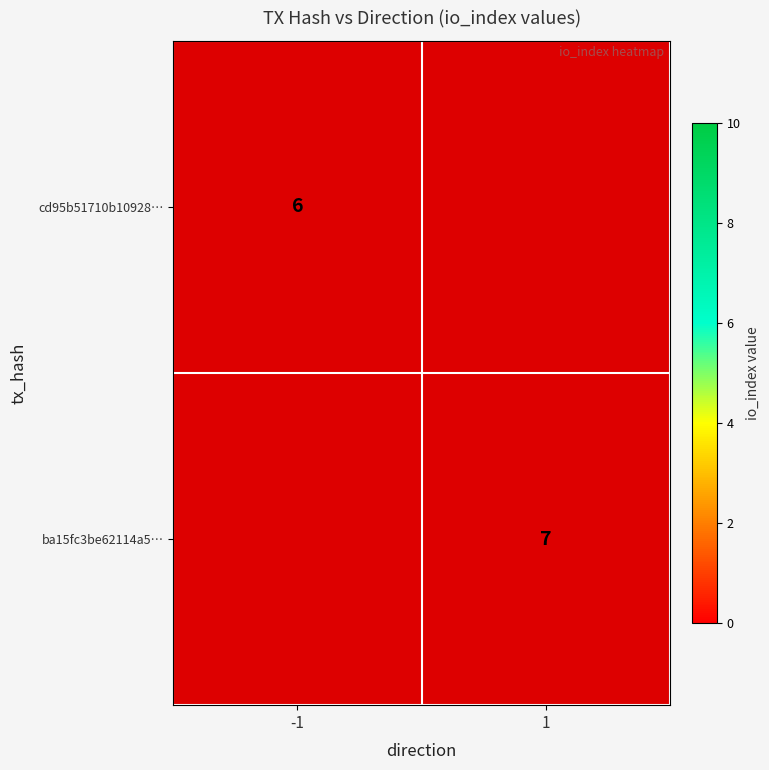

The ba15fc3be62114a5… series shows 10.2 at 1. True or false?

False